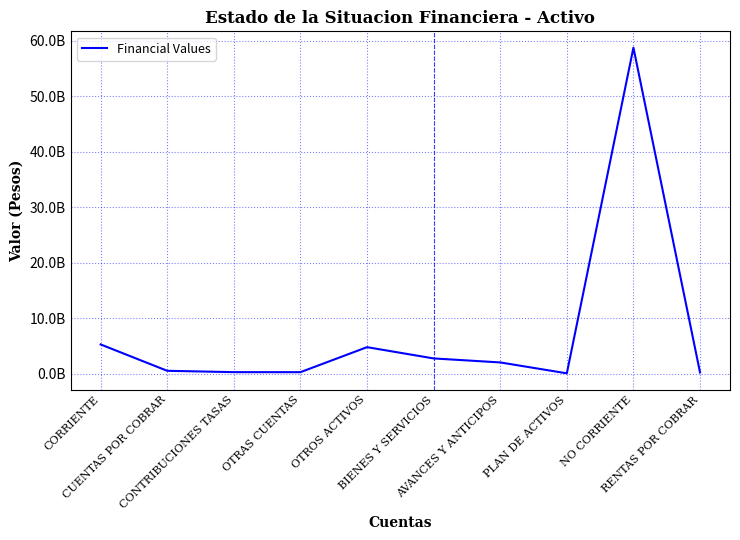

What is the difference between the second highest and minimum values?

5209455205.0